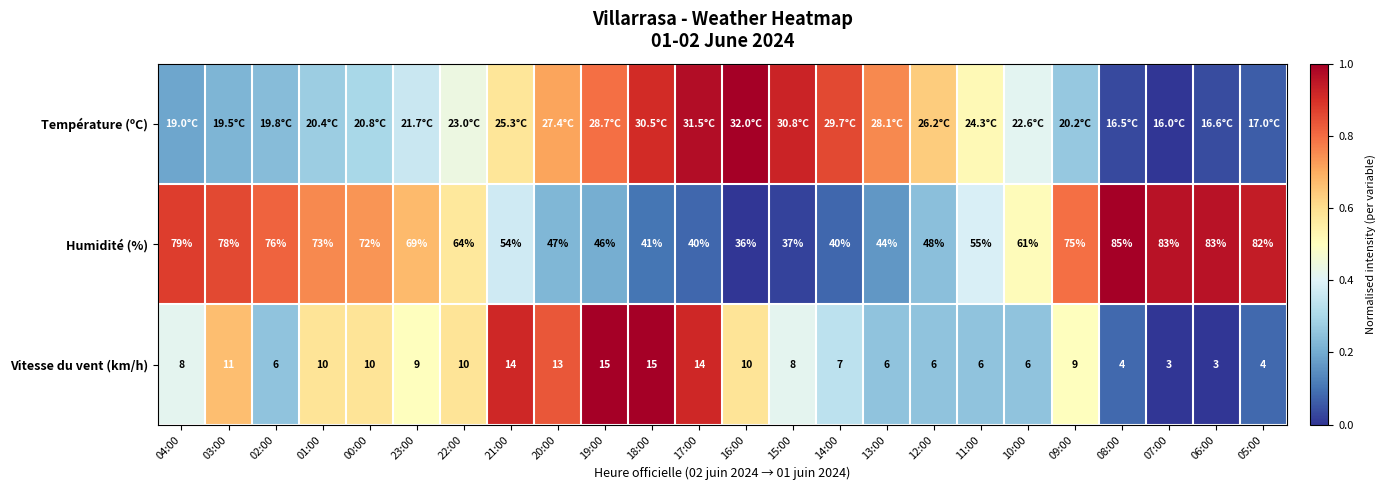

How many values in the Vitesse du vent (km/h) series are below 9?

12